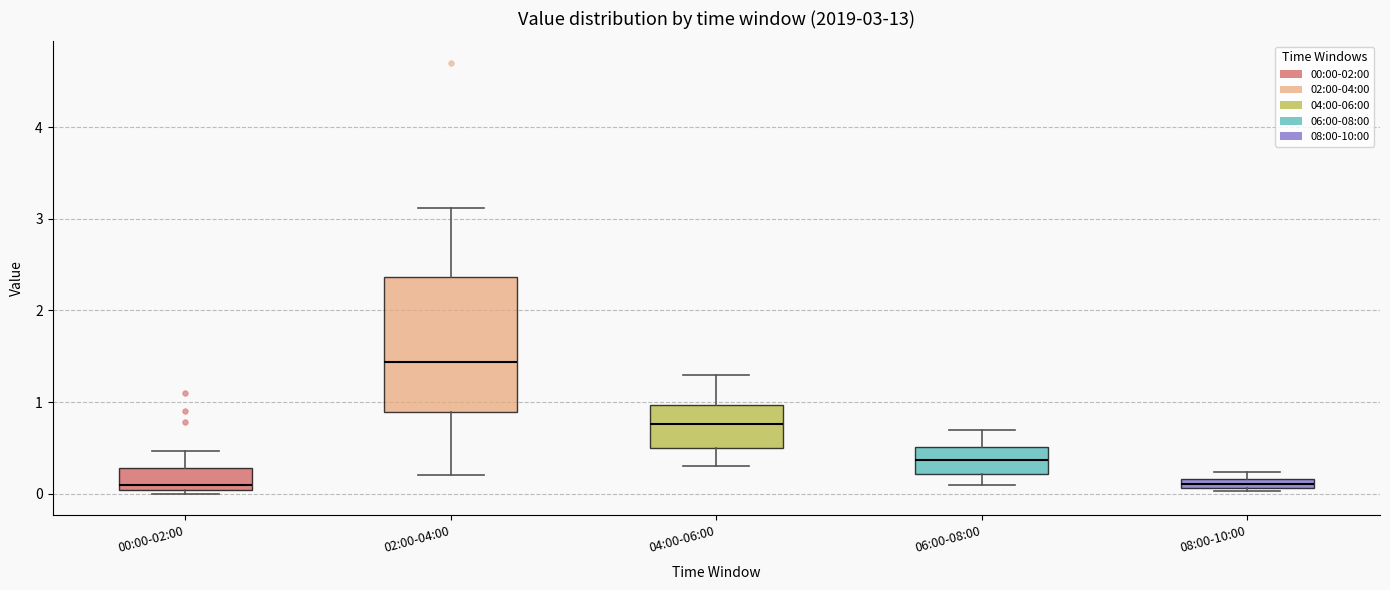

Which box is the tallest, from its lower edge to its upper edge?

02:00-04:00